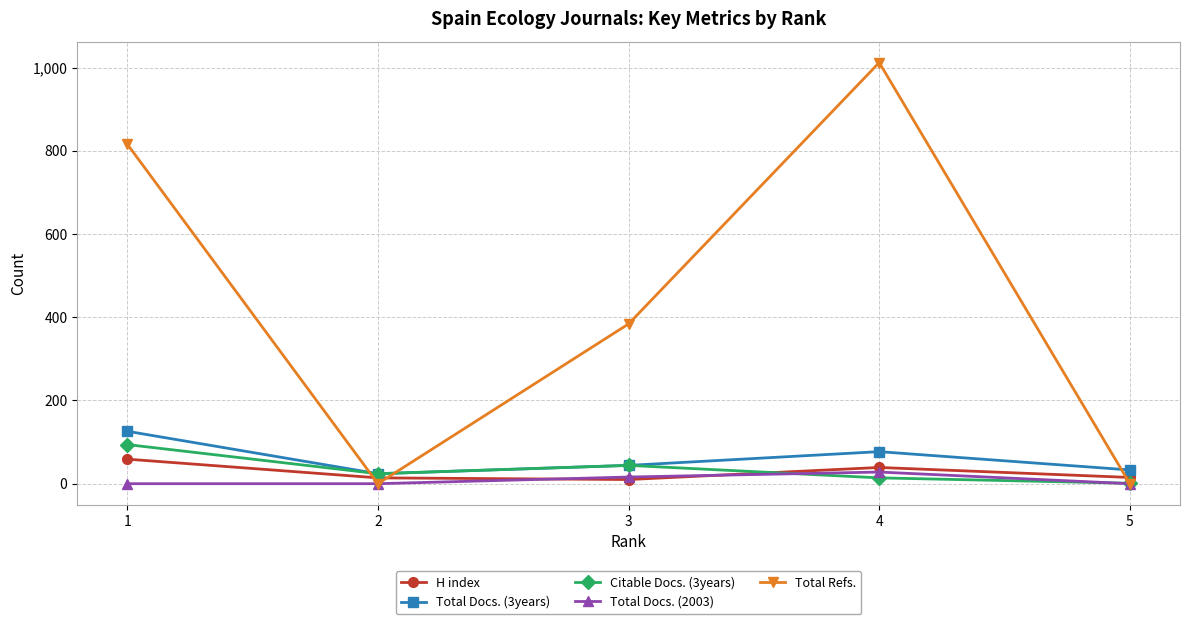

What is the maximum value for H index?

59